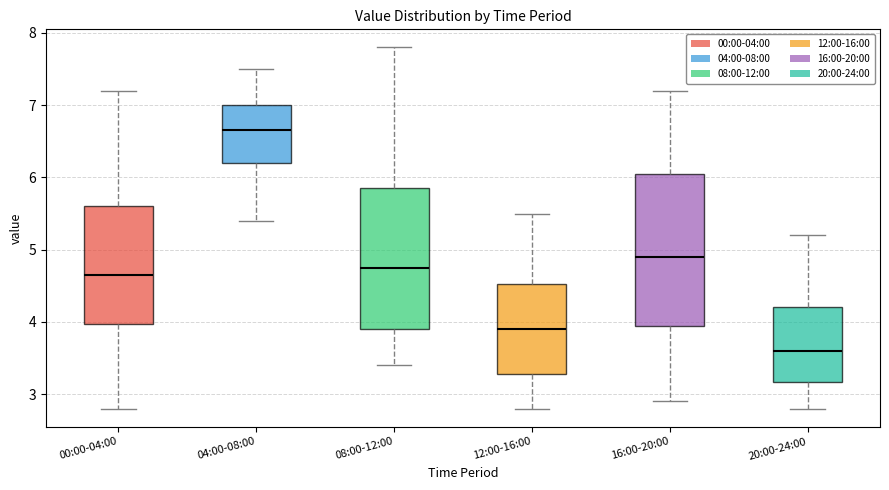

Comparing the boxes themselves (not the whiskers), which one is the tallest?

16:00-20:00